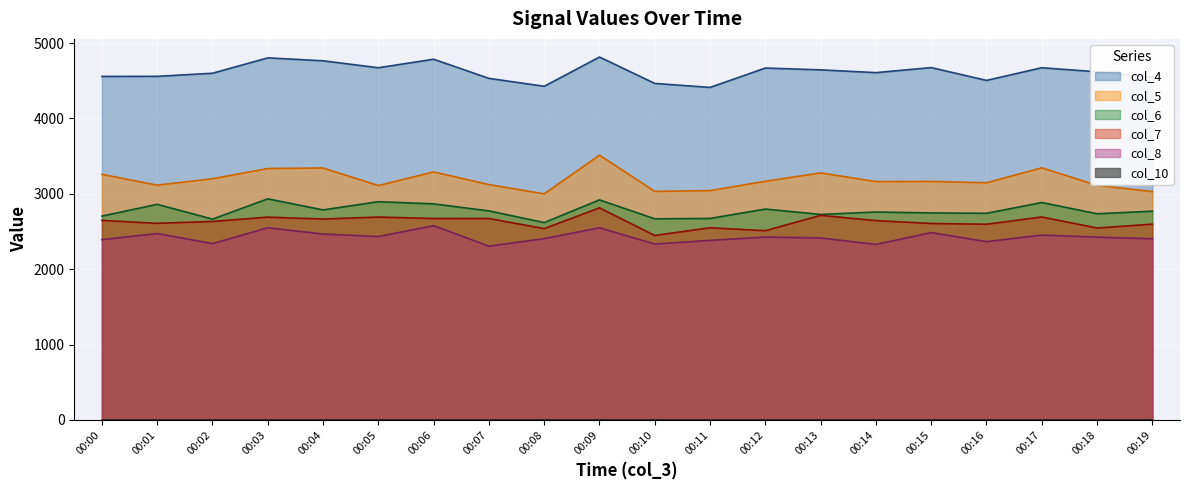

At 00:11, list the series in order from smallest to largest.

col_8, col_7, col_6, col_5, col_4